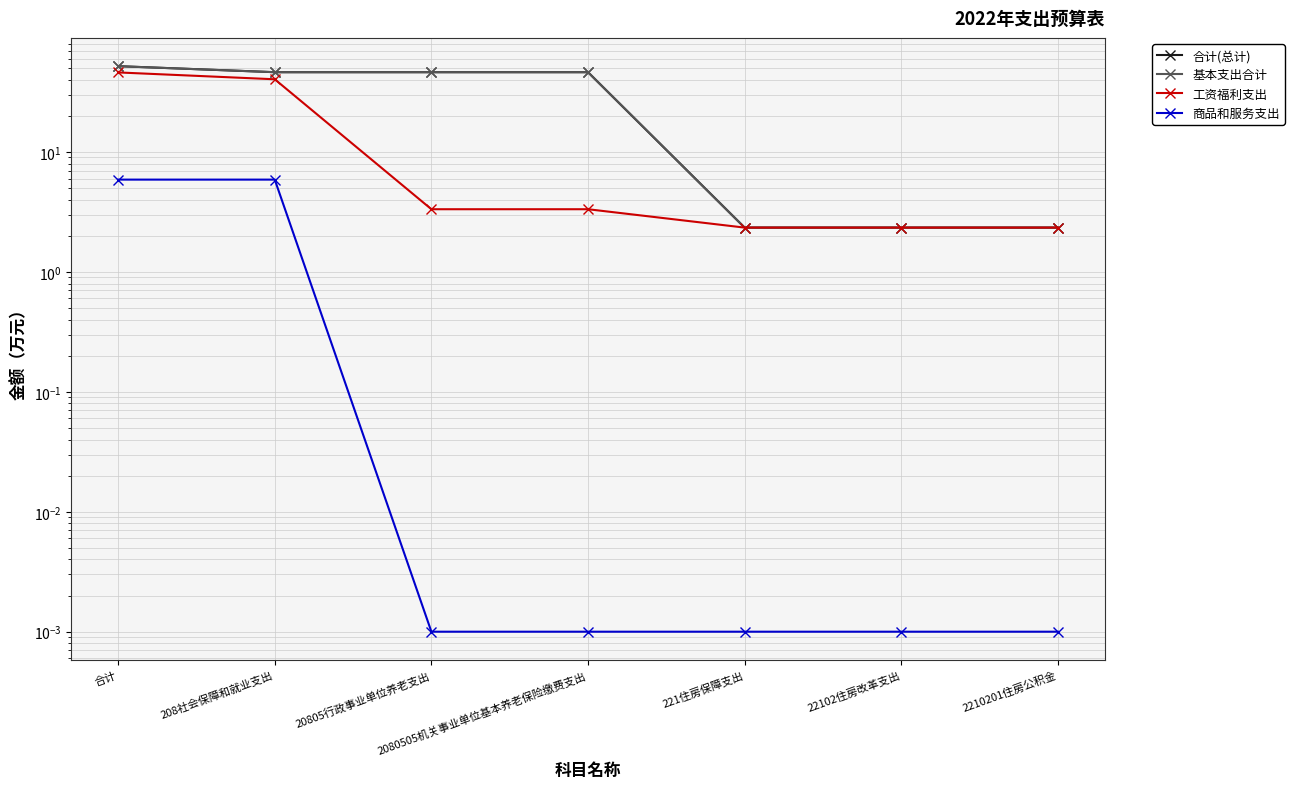

True or false: 工资福利支出 and 商品和服务支出 intersect in this chart.

False